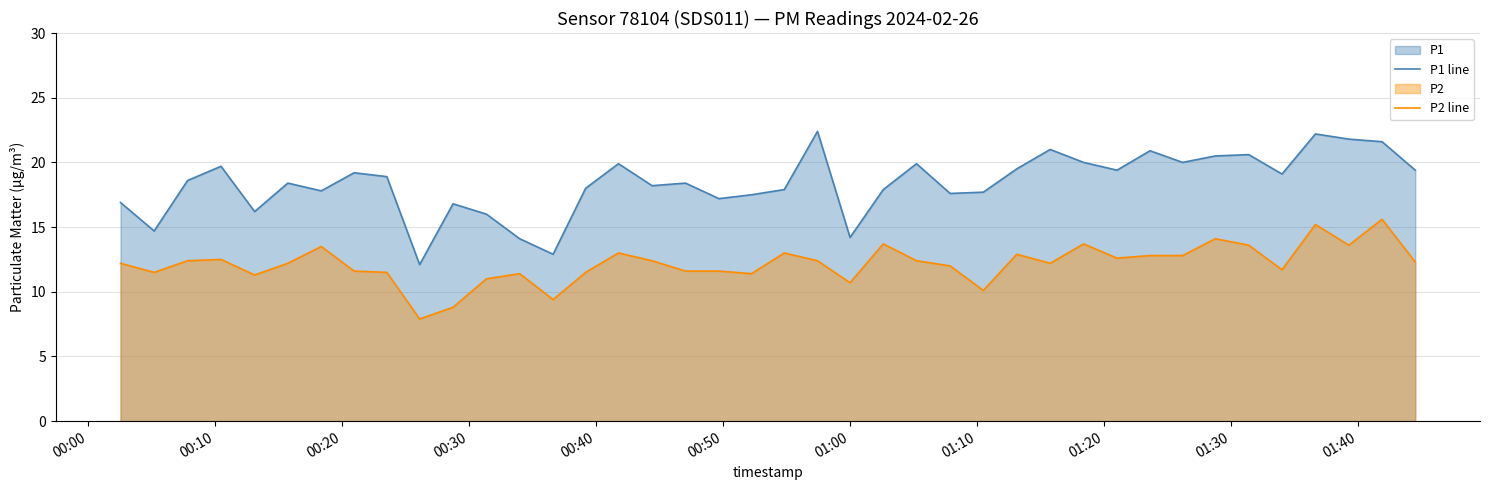

Does the chart have visible grid lines?

Yes